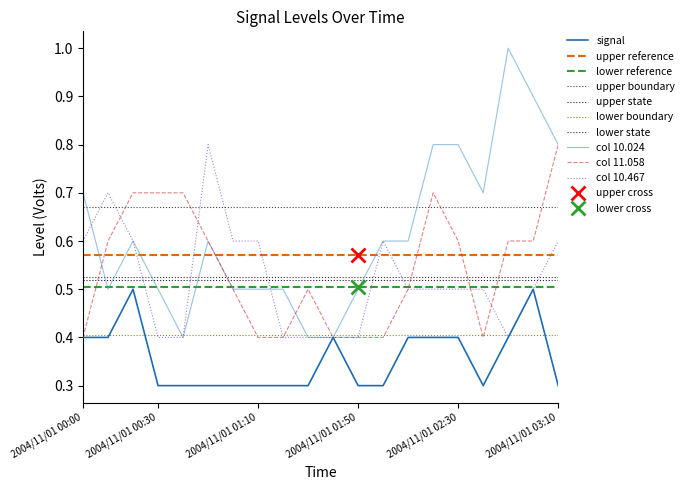

Reading right to left, extract all data points from this chart.

2.194: 0.3	0.5	0.4	0.3	0.4	0.4	0.4	0.3	0.3	0.4	0.3	0.3	0.3	0.3	0.3	0.3	0.3	0.5	0.4	0.4
10.024: 0.8	0.9	1.0	0.7	0.8	0.8	0.6	0.6	0.5	0.4	0.4	0.5	0.5	0.5	0.6	0.4	0.5	0.6	0.5	0.7
11.058: 0.8	0.6	0.6	0.4	0.6	0.7	0.5	0.4	0.4	0.4	0.5	0.4	0.4	0.5	0.6	0.7	0.7	0.7	0.6	0.4
10.467: 0.6	0.5	0.4	0.5	0.5	0.5	0.5	0.6	0.4	0.4	0.4	0.4	0.6	0.6	0.8	0.4	0.4	0.6	0.7	0.6